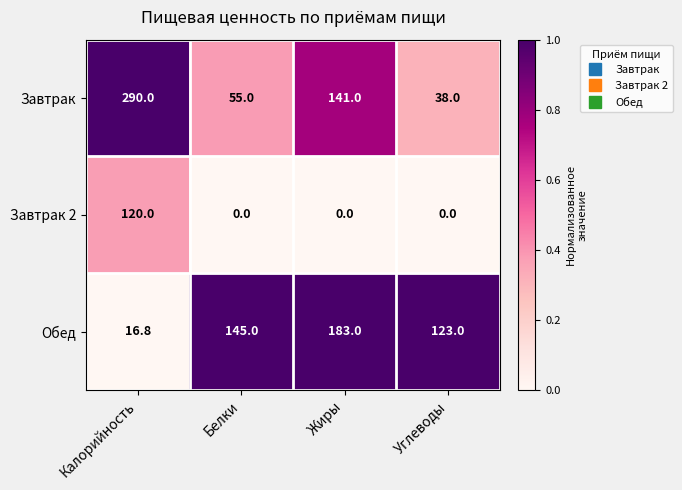

Reading right to left, what are all the values shown in this chart?

Завтрак: Углеводы=38.0	Жиры=141.0	Белки=55.0	Калорийность=290.0
Завтрак 2: Углеводы=0.0	Жиры=0.0	Белки=0.0	Калорийность=120.0
Обед: Углеводы=123.0	Жиры=183.0	Белки=145.0	Калорийность=16.8